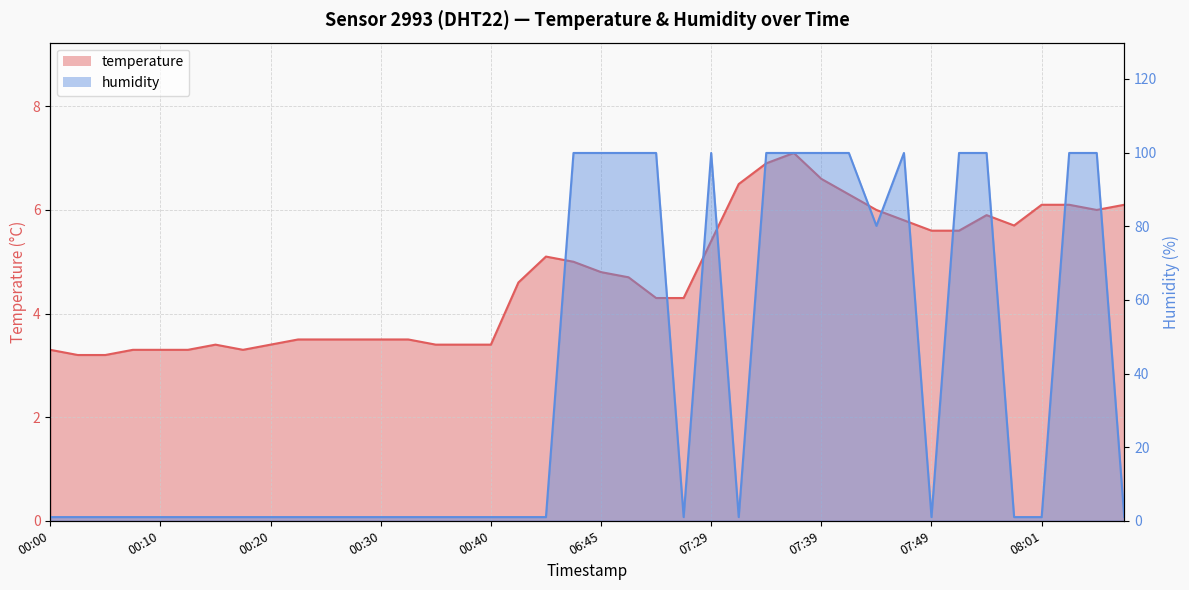

How many data points in temperature are less than 4?

17